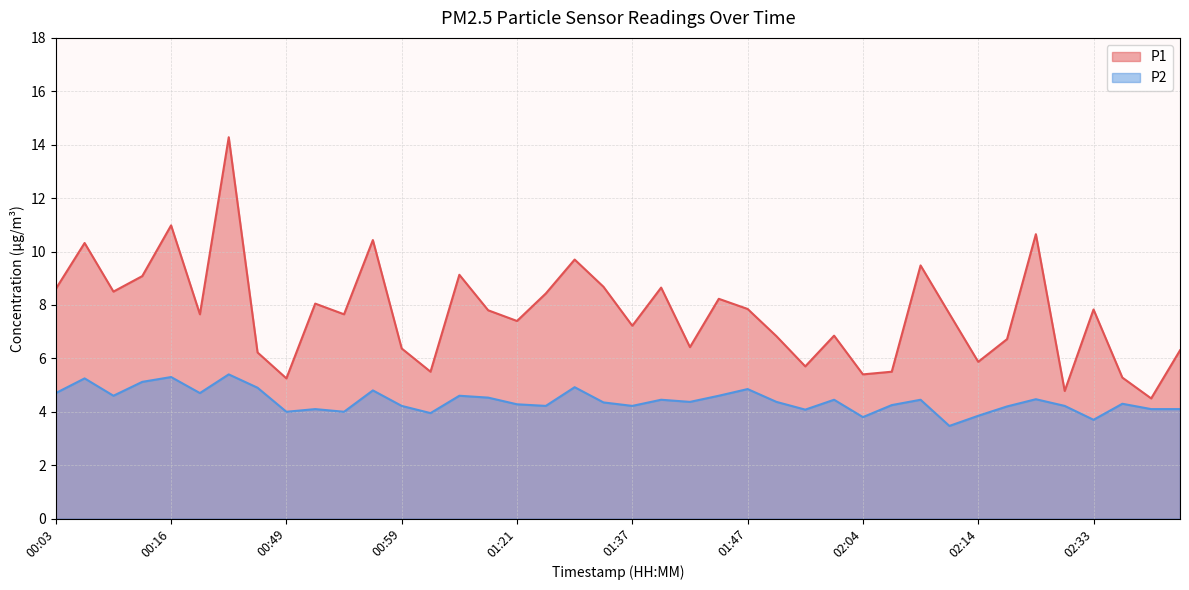

Reading left to right, extract all data points from this chart.

P1: 00:03=8.6	00:06=10.3	00:08=8.5	00:13=9.1	00:16=11.0	00:28=7.7	00:34=14.3	00:37=6.2	00:49=5.2	00:51=8.1	00:54=7.7	00:56=10.4	00:59=6.4	01:01=5.5	01:04=9.1	01:09=7.8	01:21=7.4	01:23=8.4	01:26=9.7	01:28=8.7	01:37=7.2	01:40=8.7	01:42=6.4	01:44=8.2	01:47=7.8	01:56=6.8	01:58=5.7	02:01=6.8	02:04=5.4	02:06=5.5	02:09=9.5	02:11=7.7	02:14=5.9	02:17=6.7	02:19=10.7	02:22=4.8	02:33=7.8	02:36=5.3	02:39=4.5	02:41=6.3
P2: 00:03=4.7	00:06=5.2	00:08=4.6	00:13=5.1	00:16=5.3	00:28=4.7	00:34=5.4	00:37=4.9	00:49=4.0	00:51=4.1	00:54=4.0	00:56=4.8	00:59=4.2	01:01=4.0	01:04=4.6	01:09=4.5	01:21=4.3	01:23=4.2	01:26=4.9	01:28=4.3	01:37=4.2	01:40=4.5	01:42=4.4	01:44=4.6	01:47=4.8	01:56=4.4	01:58=4.1	02:01=4.5	02:04=3.8	02:06=4.2	02:09=4.5	02:11=3.5	02:14=3.9	02:17=4.2	02:19=4.5	02:22=4.2	02:33=3.7	02:36=4.3	02:39=4.1	02:41=4.1